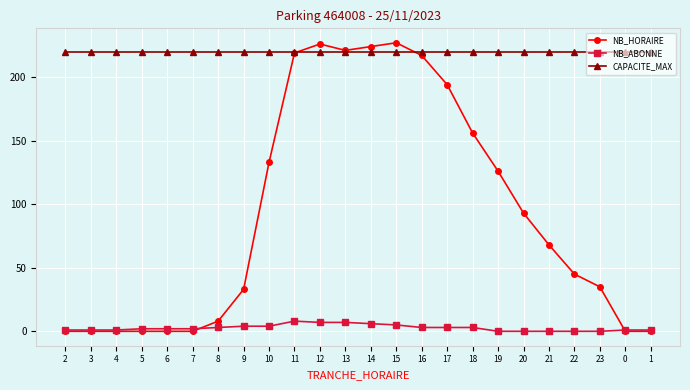

Which series has the largest range (max minus min)?

NB_HORAIRE